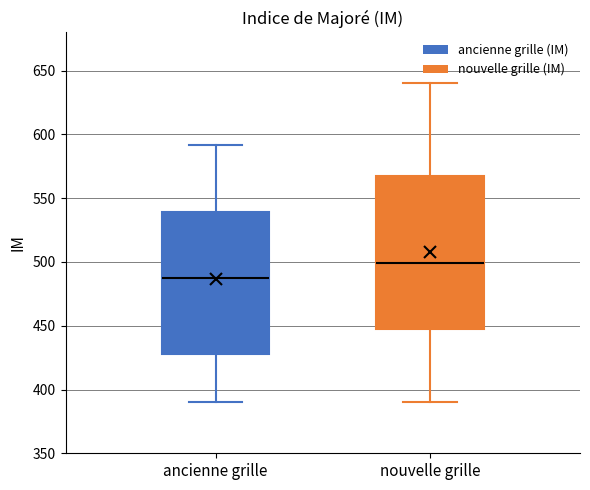

Which box has the lowest median line?

ancienne grille